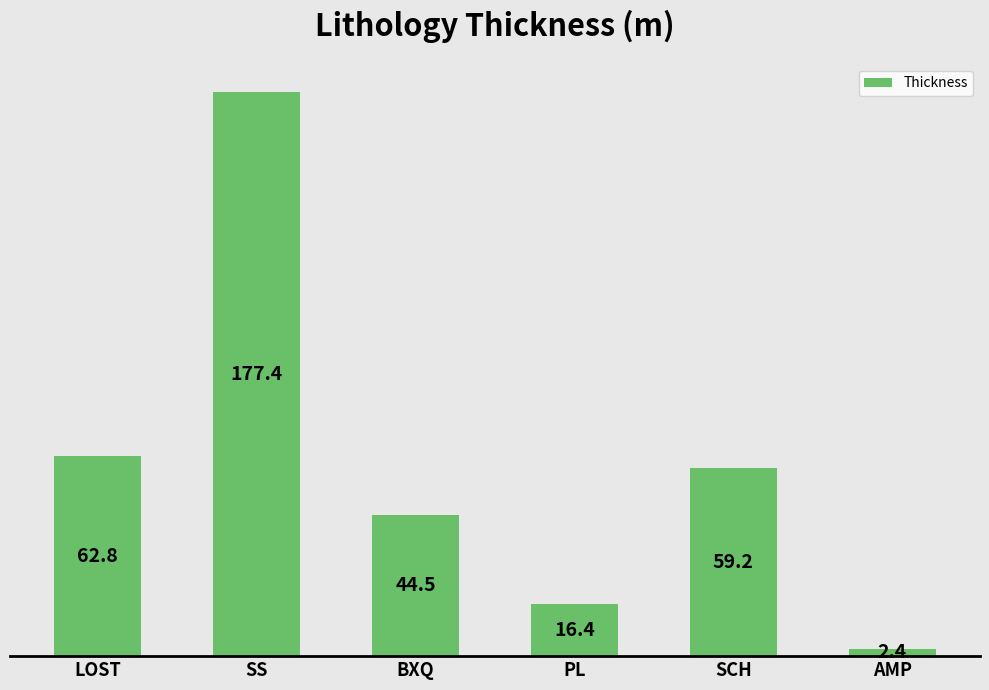

Are the bars horizontal?

No